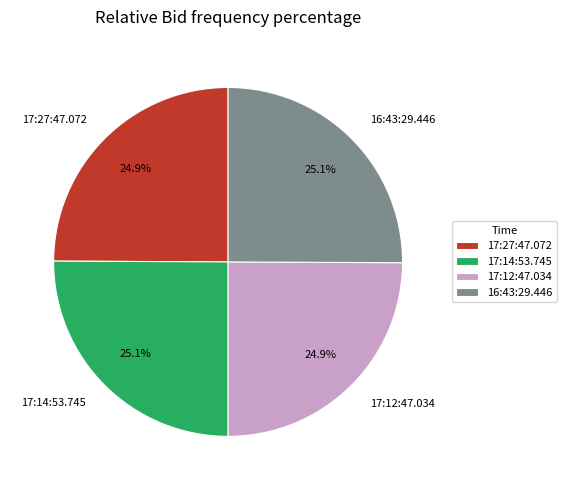

Count the number of slices in the pie.

4